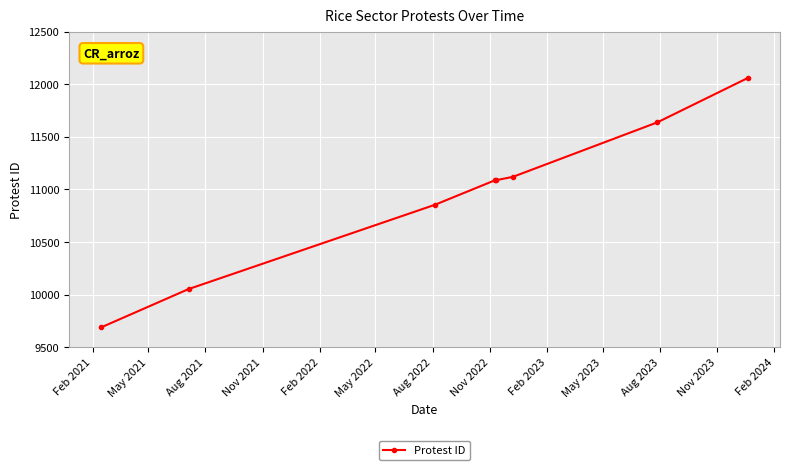

How many lines are shown in the chart?

1